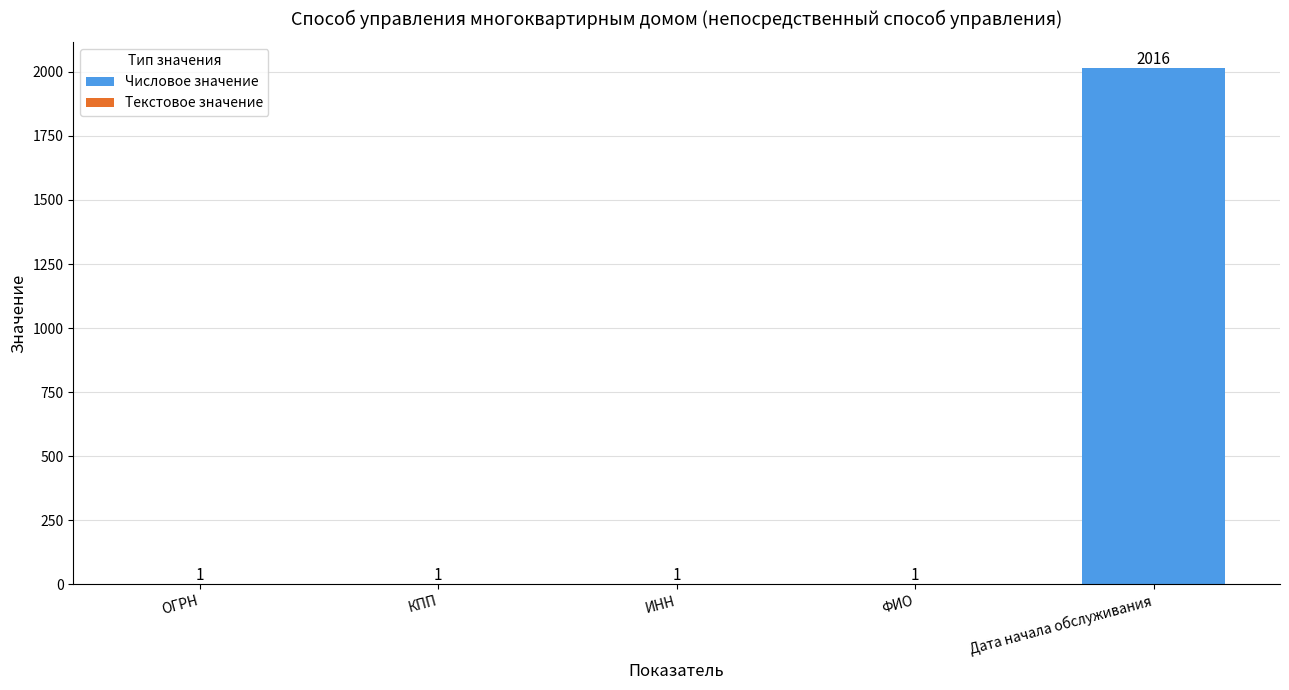

What is the total value across all series at Дата начала обслуживания?

2016